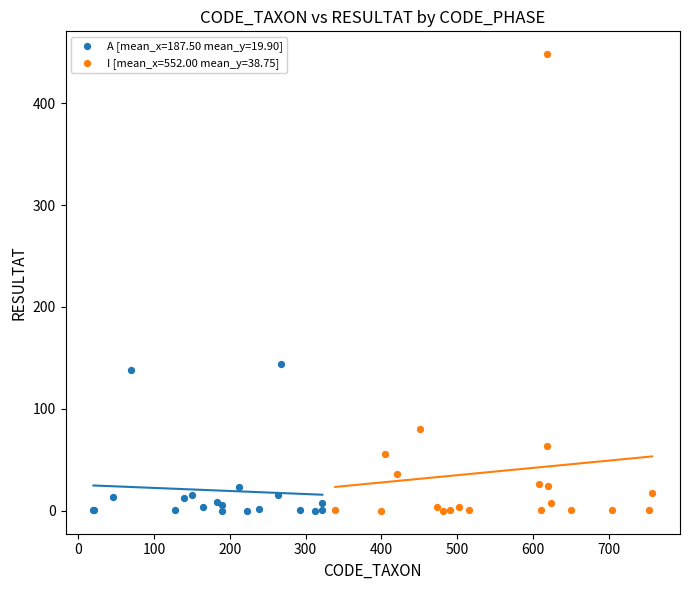

What are all the series names shown in the legend?

A [mean_x=187.50 mean_y=19.90], I [mean_x=552.00 mean_y=38.75]